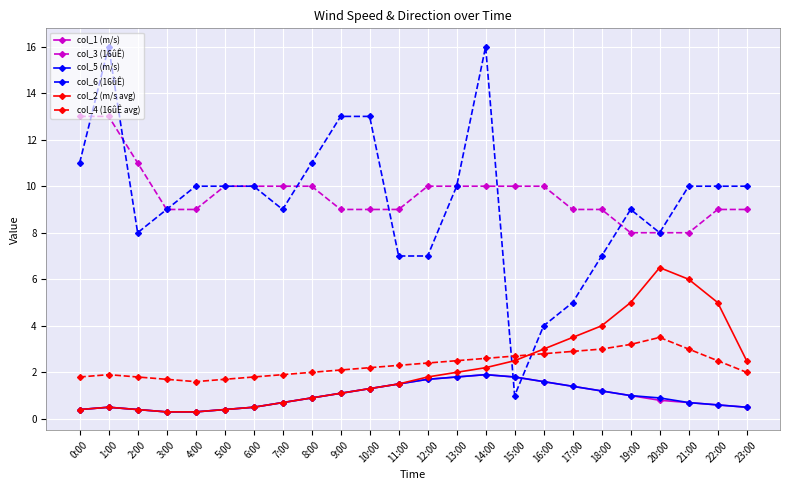

What is the difference between the second highest and second lowest values in the col_6 (16ûÊ) series?

12.0